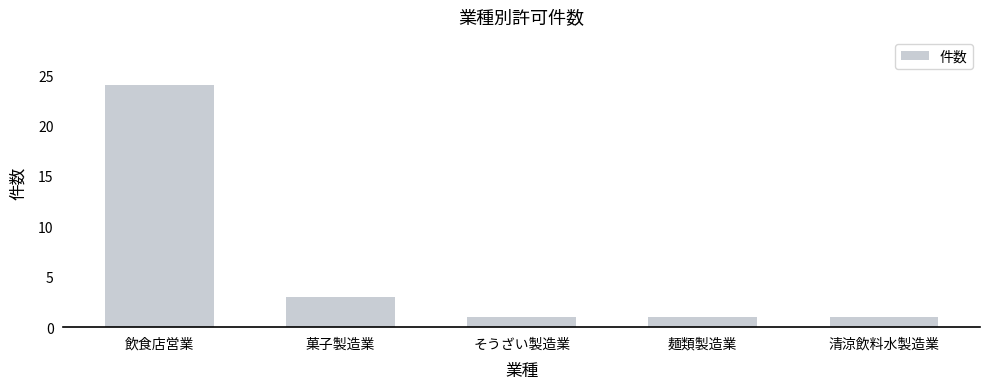

What is the label of the 1st bar from the left?

飲食店営業